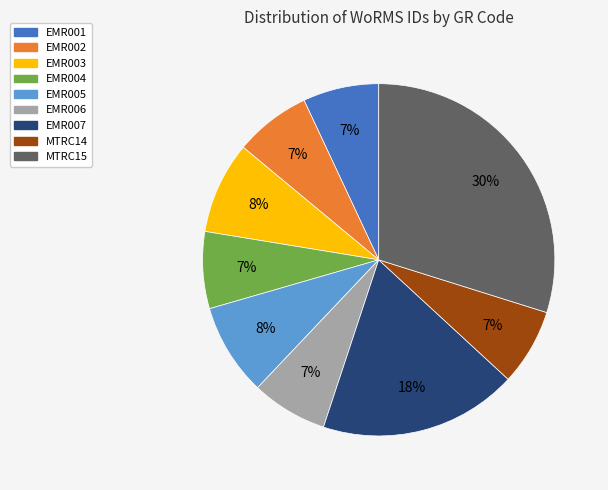

What is the largest slice in the pie chart?

MTRC15